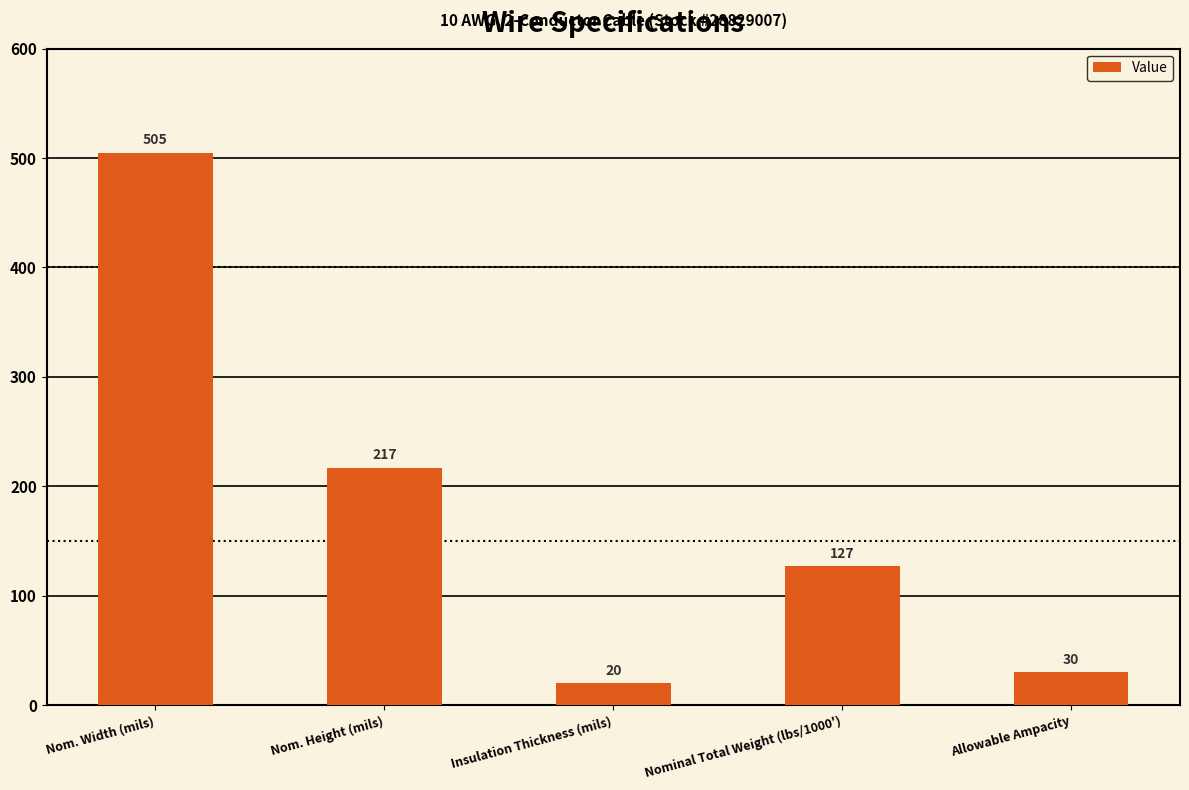

Reading left to right, extract all data points from this chart.

505	217	20	127	30